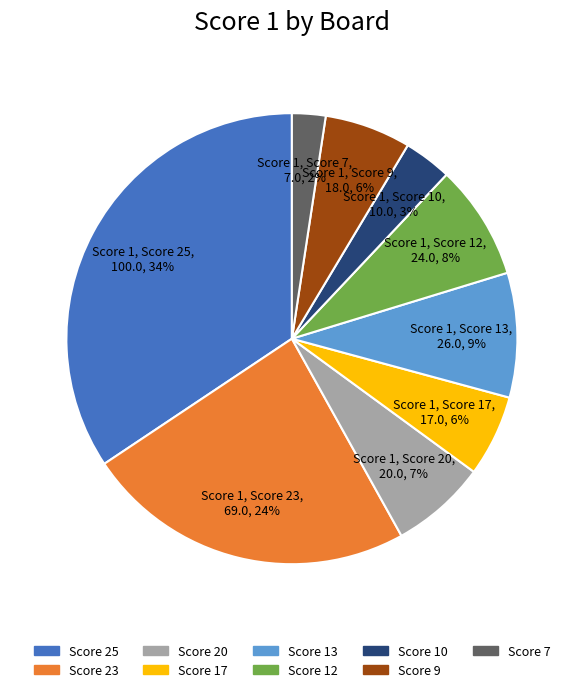

To the nearest percent, what is the average slice percentage?

11%